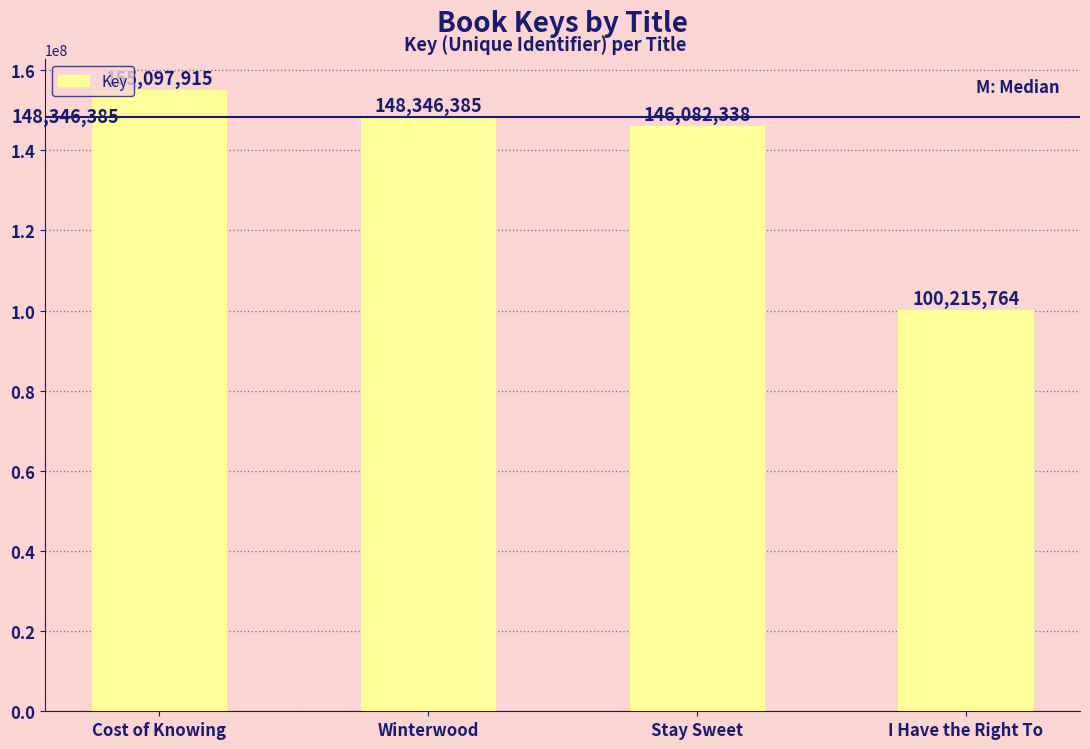

Reading left to right, transcribe all the data shown in this chart.

155097915	148346385	146082338	100215764